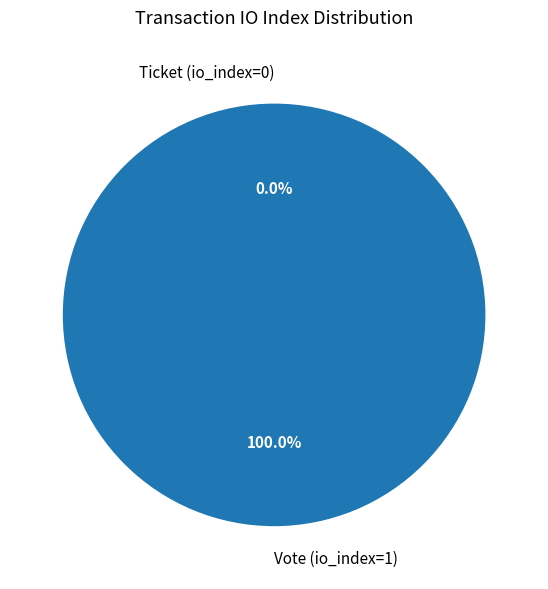

To the nearest percent, what is the difference between the Ticket (io_index=0) and Vote (io_index=1) slice percentages?

100%